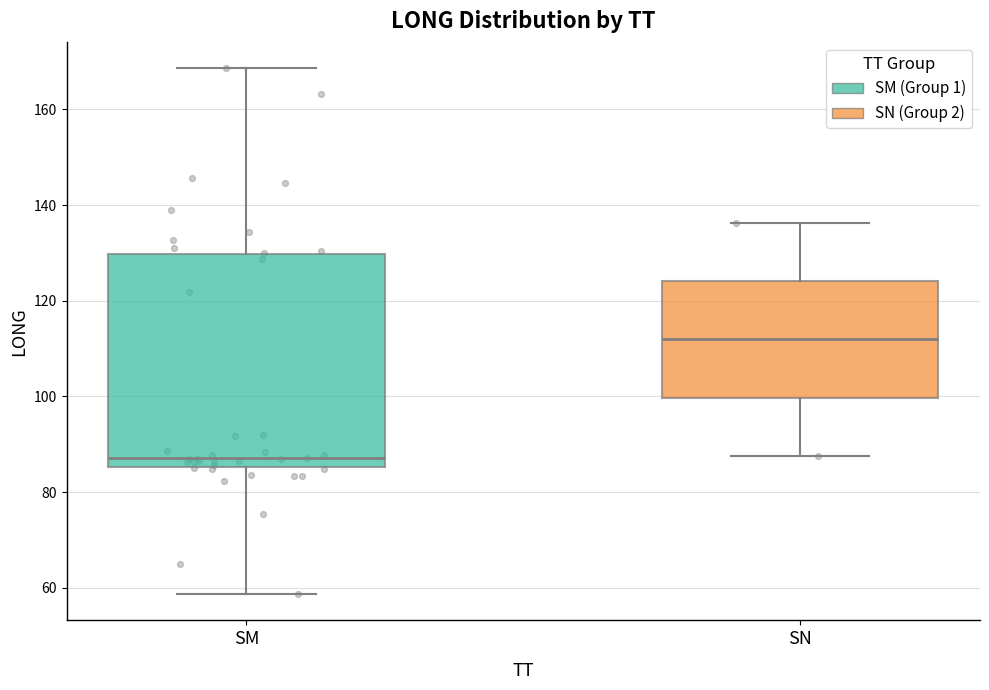

Where is the upper edge of the box for SN on the y-axis? The values are not printed on the chart, so give them approximately, as read against the axis.

124